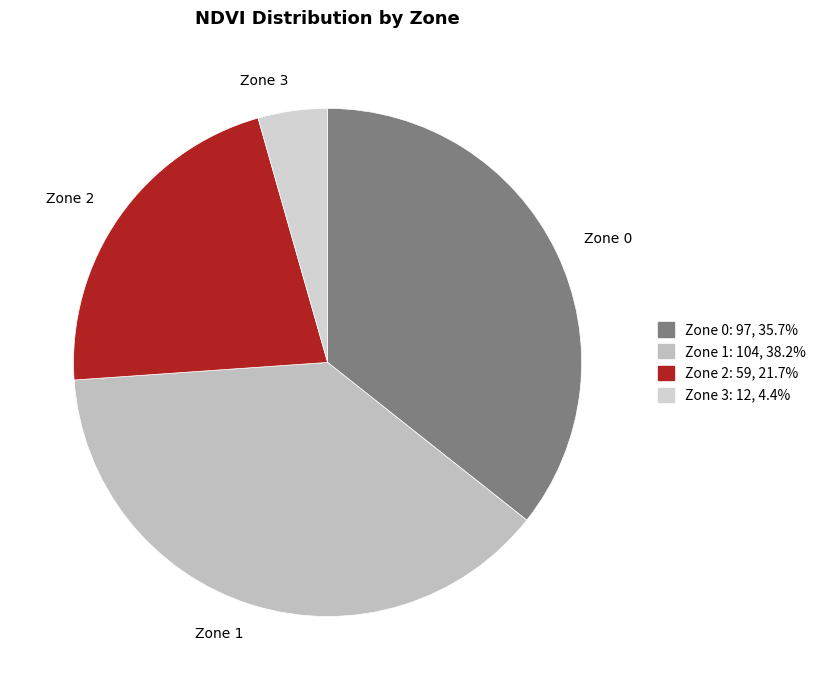

Do Zone 2 and Zone 0 together represent more than half of the pie?

Yes